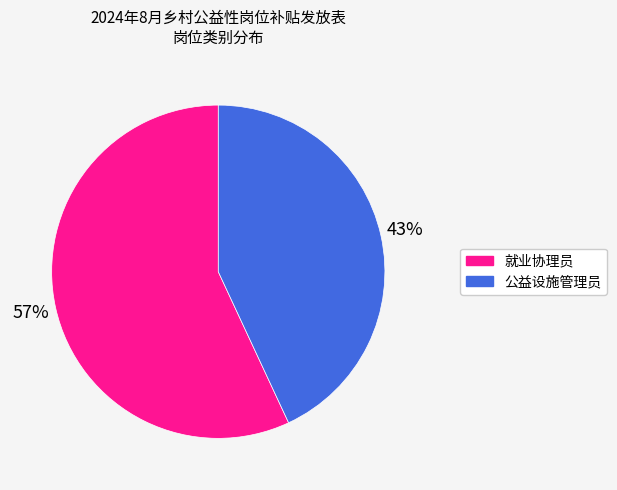

Rank the categories by value from lowest to highest.

公益设施管理员, 就业协理员